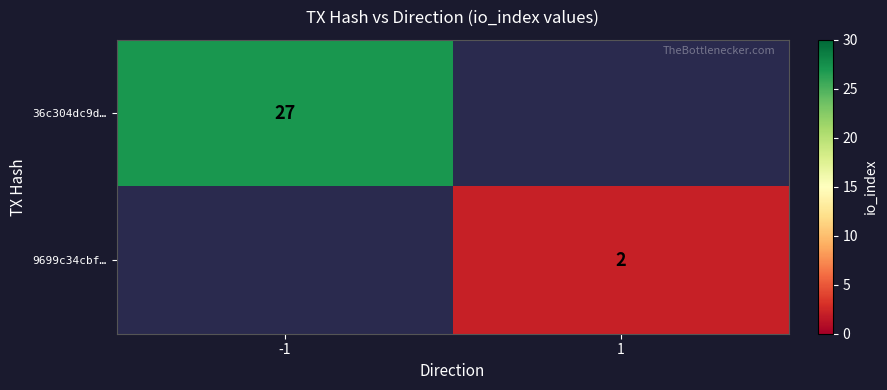

The value of 36c304dc9d… at -1 is 45. True or false?

False